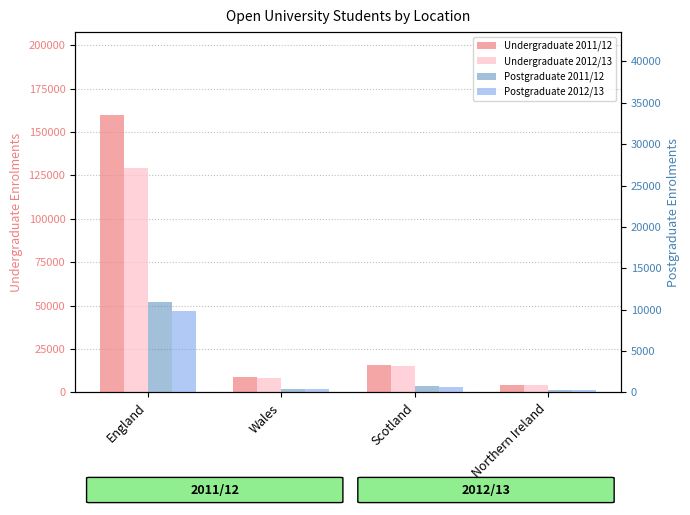

How many data points in Postgraduate 2011/12 are above 775?

1